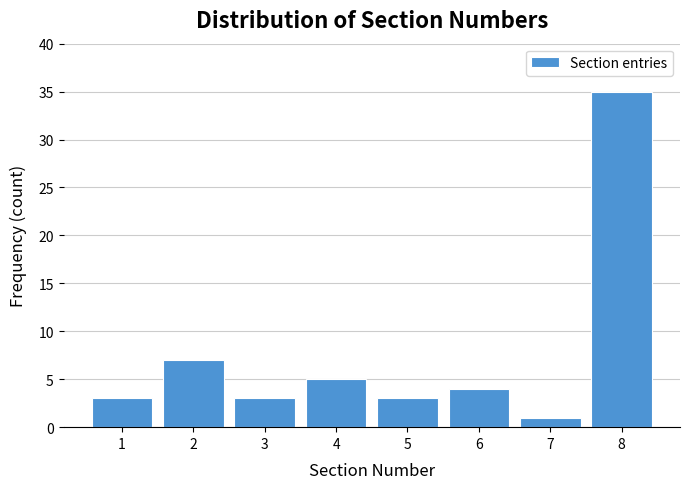

Reading right to left, list all the values displayed in this chart.

35	1	4	3	5	3	7	3